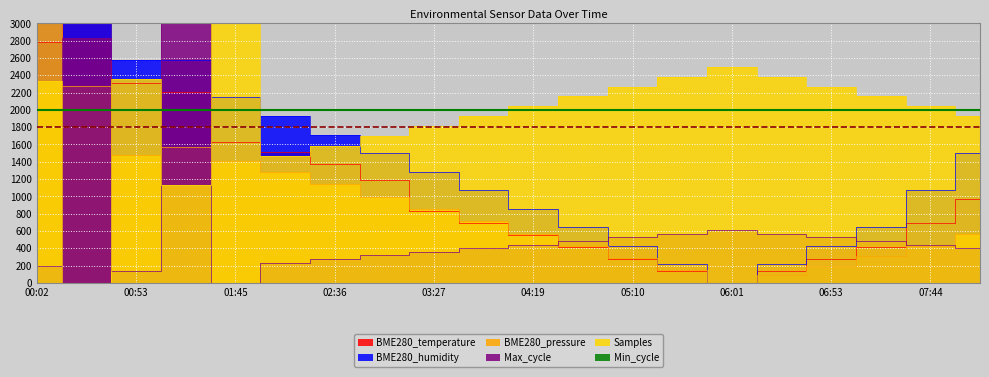

What position from the left is 02:36?

7